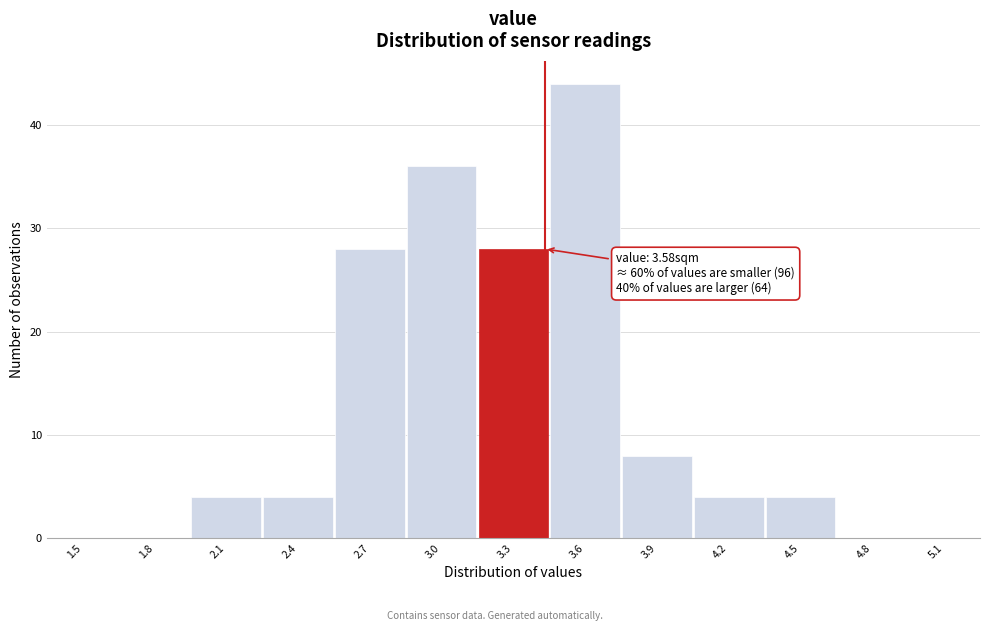

Reading left to right, transcribe all the data shown in this chart.

1.5=0	1.8=0	2.1=4	2.4=4	2.7=28	3.0=36	3.3=28	3.6=44	3.9=8	4.2=4	4.5=4	4.8=0	5.1=0